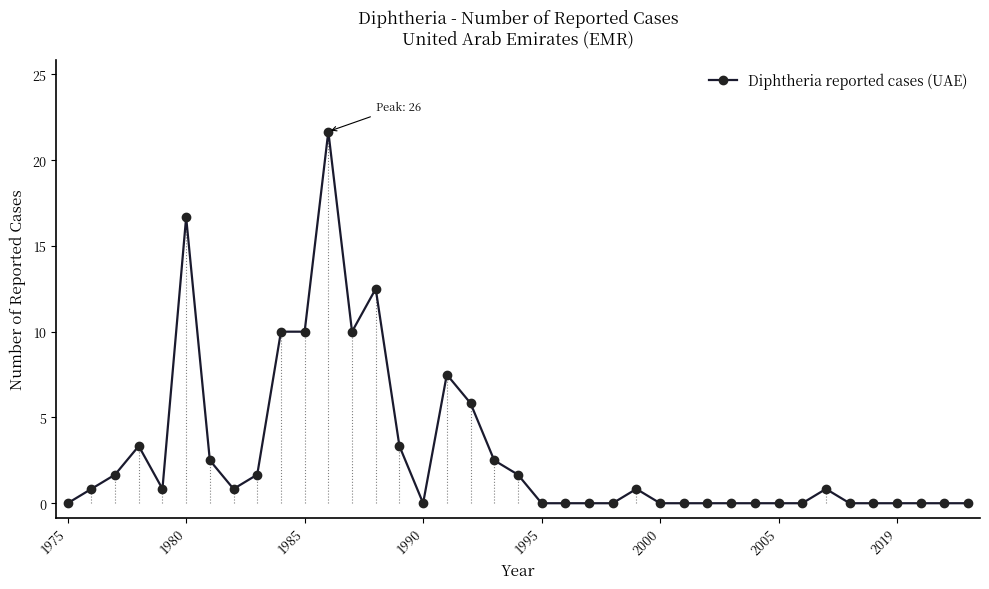

How many points are lower than both their immediate neighbors (excluding endpoints)?

4